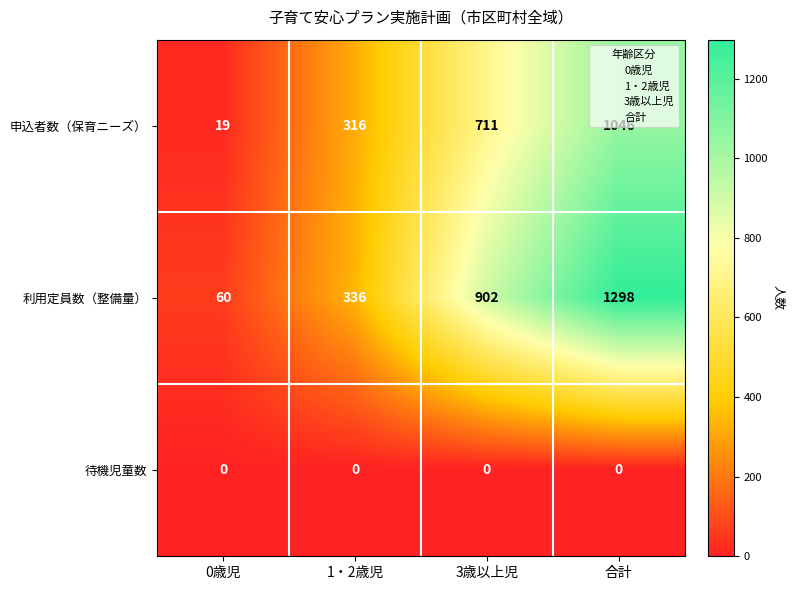

Which series has the largest total across all categories?

利用定員数（整備量）